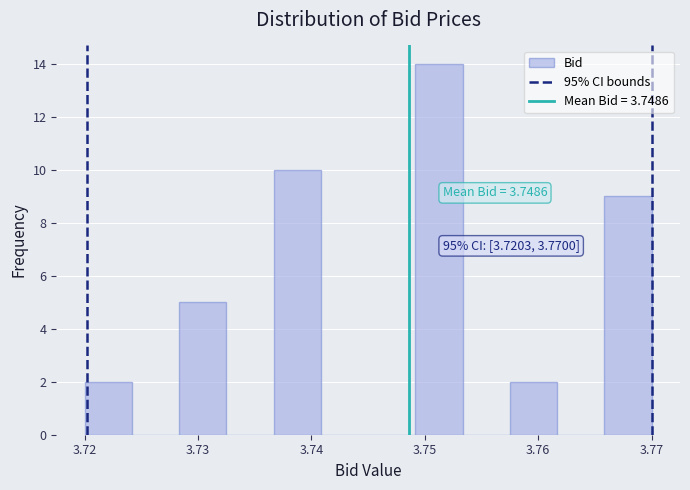

Over which range of the x-axis is the bar tallest?

3.749 to 3.753